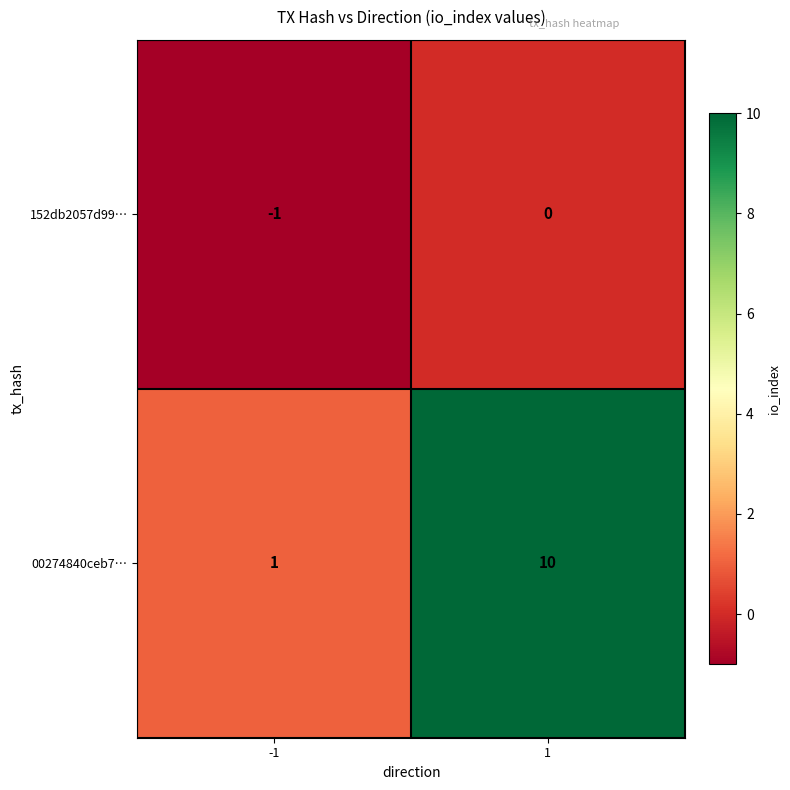

What is the sum of all 00274840ceb7… values?

11